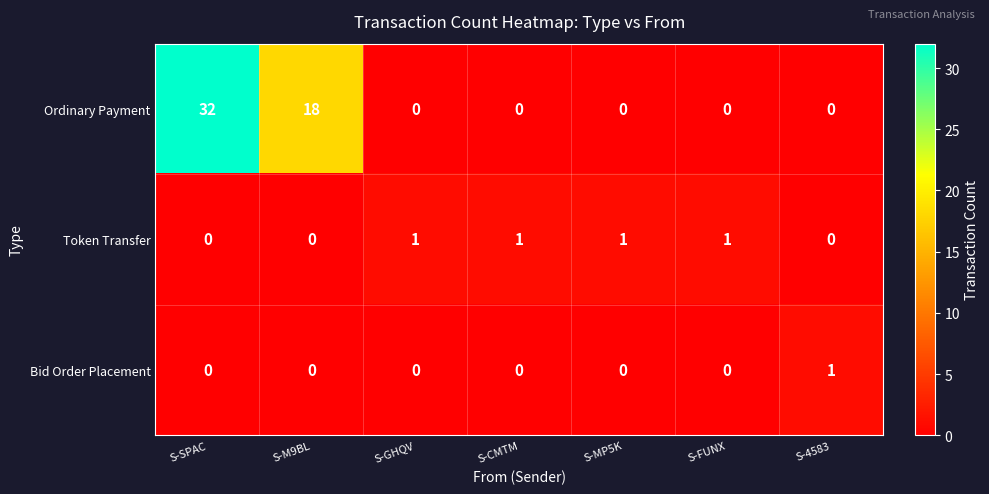

Reading left to right, what are all the values shown in this chart?

Ordinary Payment: 32	18	0	0	0	0	0
Token Transfer: 0	0	1	1	1	1	0
Bid Order Placement: 0	0	0	0	0	0	1